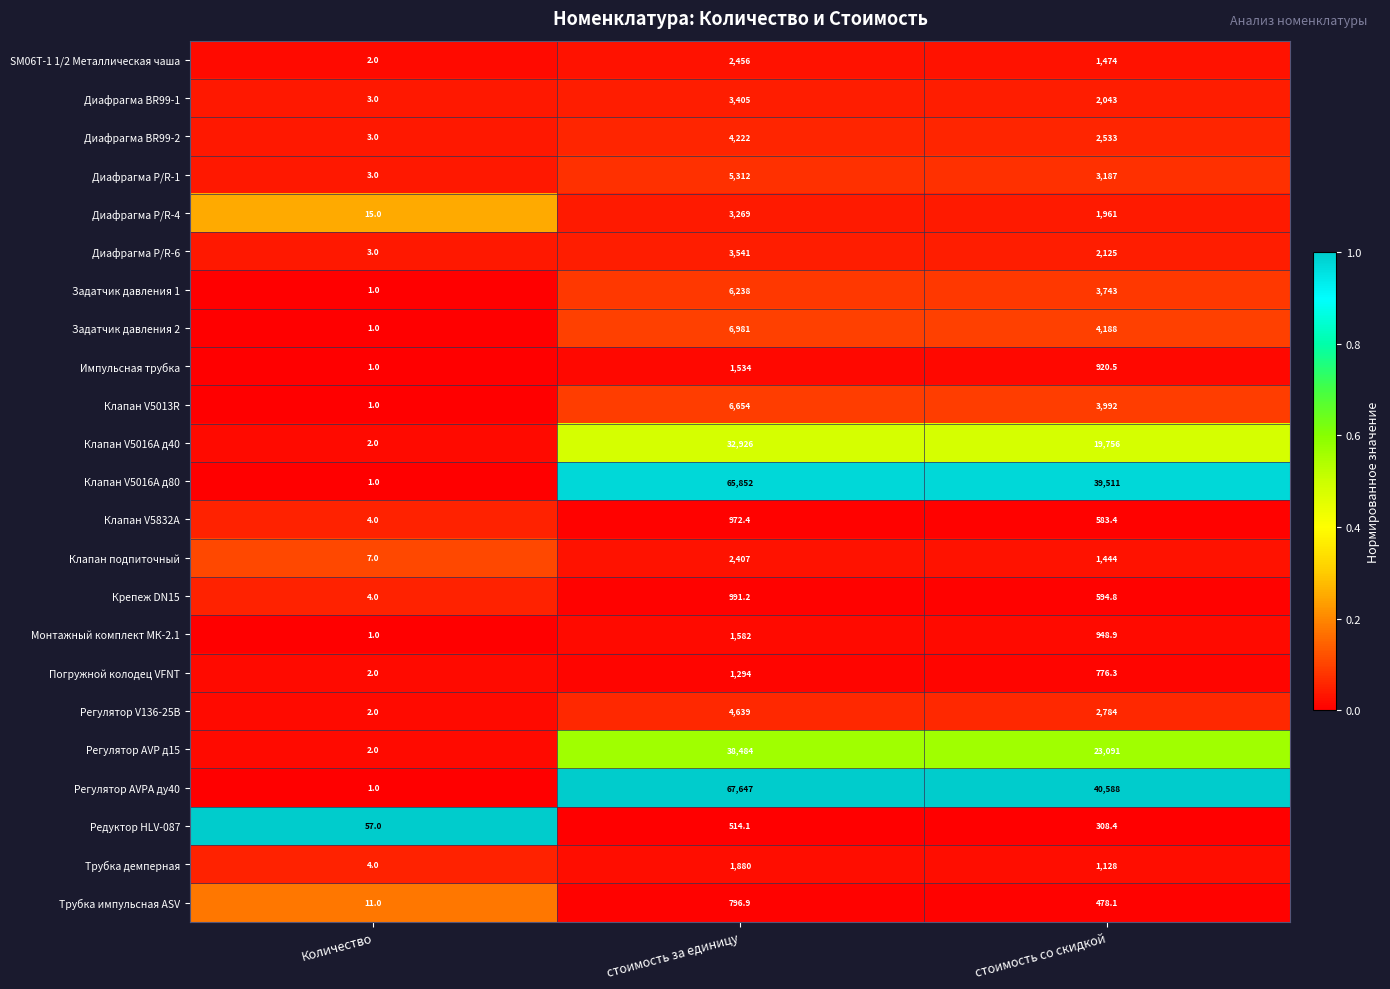

Is it true that Диафрагма BR99-2 equals 7463.3 at стоимость за единицу?

False